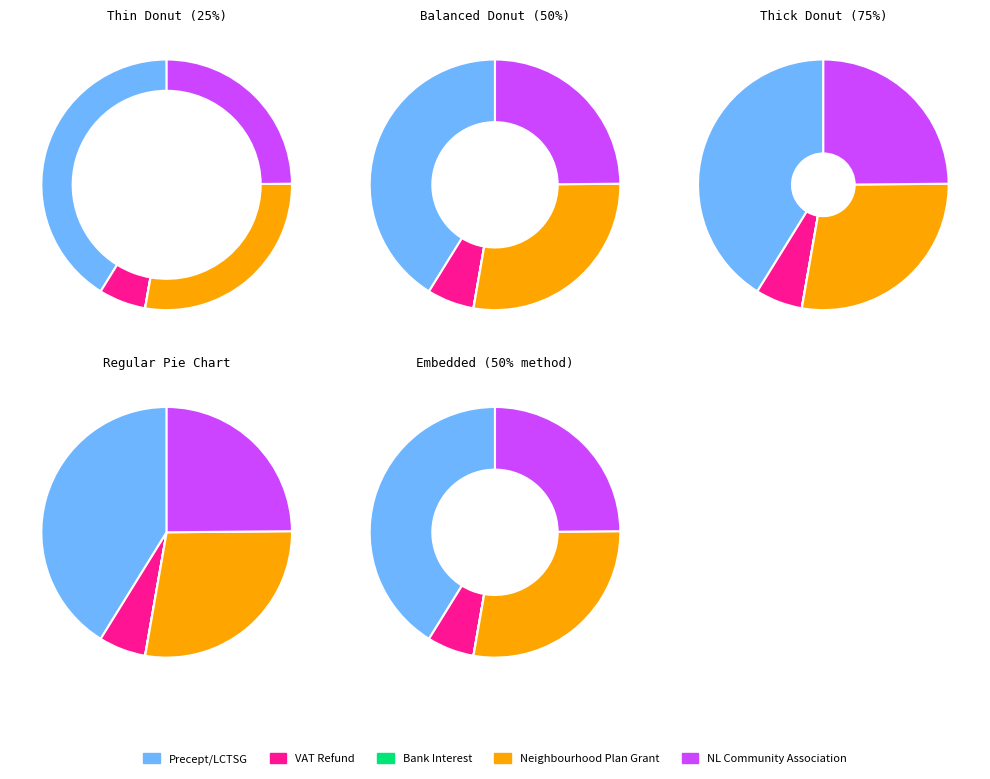

What percentage do VAT Refund and NL Community Association together represent?

30.9%